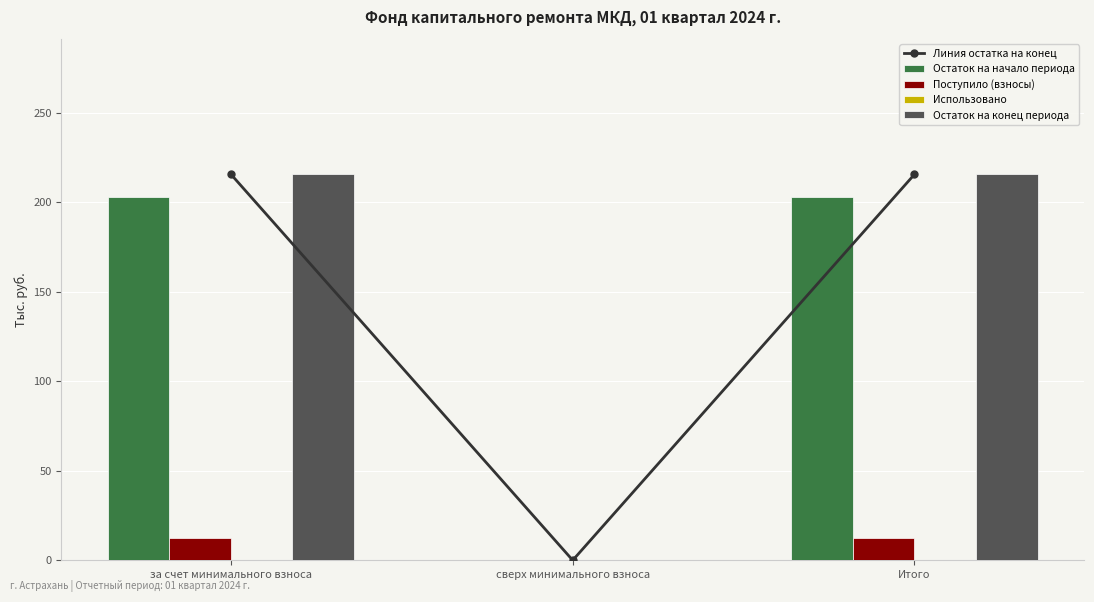

What is the total value across all series at Итого?

647.1